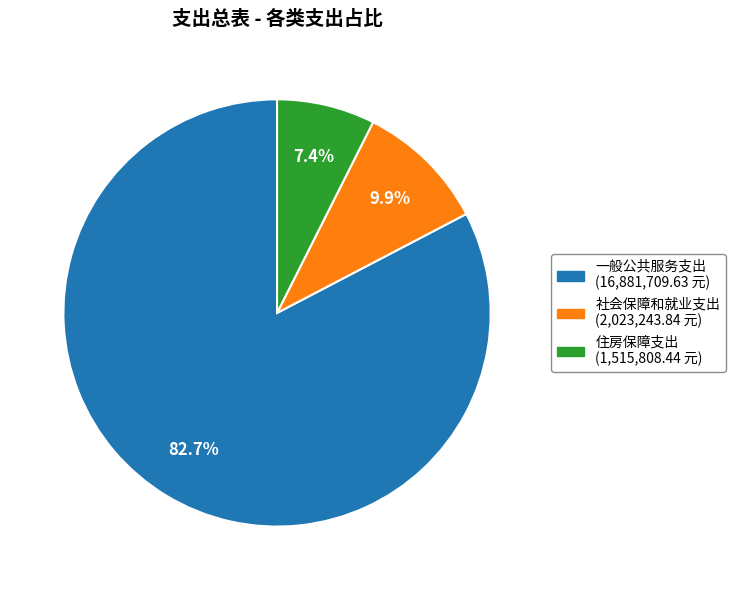

How many segments does this pie chart have?

3